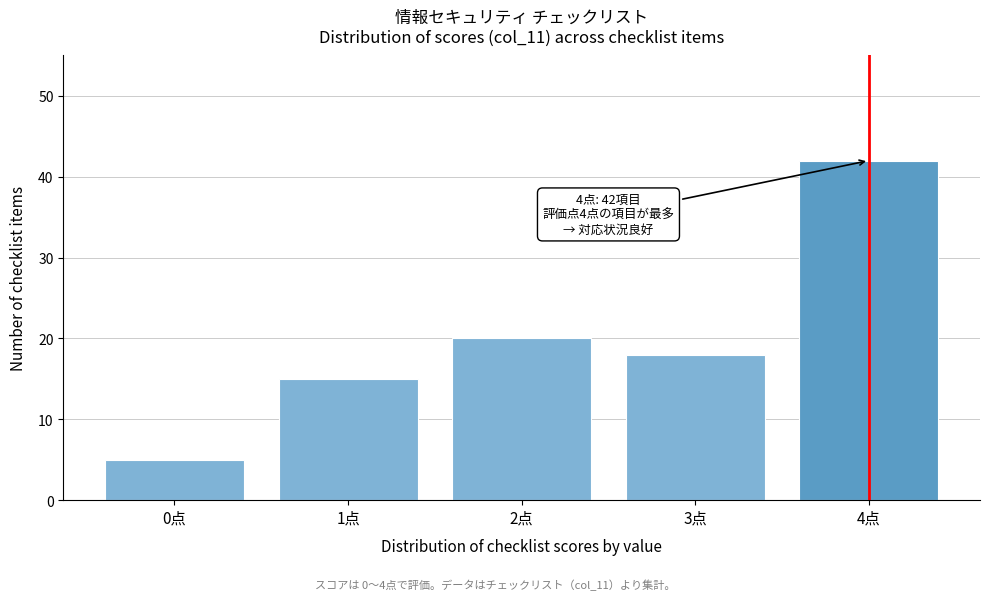

Reading left to right, extract all data points from this chart.

0点=5	1点=15	2点=20	3点=18	4点=42